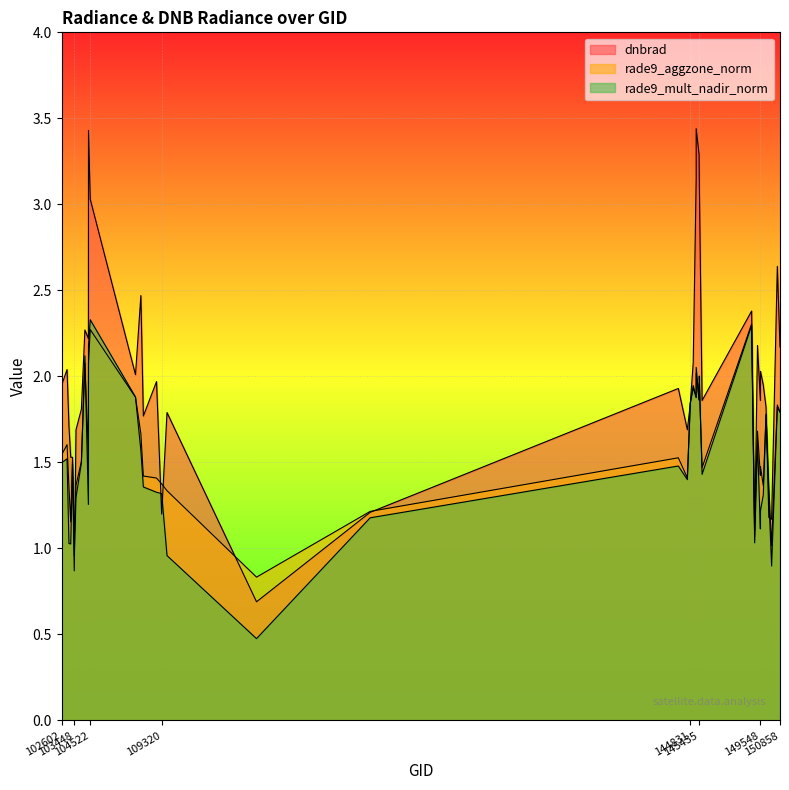

Reading left to right, transcribe all the data shown in this chart.

dnbrad: 1.9	2.0	1.7	1.5	1.5	0.9	1.7	1.8	2.3	2.2	3.4	3.0	2.0	2.5	1.8	2.0	1.2	1.8	0.7	1.2	1.9	1.7	1.8	2.1	3.1	3.4	3.3	3.1	1.9	2.4	1.1	2.2	1.9	2.0	1.9	1.8	1.2	1.2	2.6	2.2
rade9_aggzone_norm: 1.5	1.6	1.4	1.2	1.5	1.1	1.4	1.5	2.1	1.5	2.1	2.3	1.9	1.7	1.4	1.4	1.4	1.3	0.8	1.2	1.5	1.4	1.8	1.9	1.9	2.0	1.9	2.0	1.5	2.3	1.1	1.7	1.4	1.5	1.4	1.8	1.4	1.0	1.8	1.8
rade9_mult_nadir_norm: 1.5	1.5	1.0	1.0	1.5	1.0	1.3	1.5	2.1	1.3	2.2	2.3	1.9	1.6	1.4	1.3	1.3	1.0	0.5	1.2	1.5	1.4	1.8	1.9	1.9	2.1	1.9	2.0	1.4	2.3	1.0	1.6	1.1	1.2	1.3	1.8	1.3	0.9	1.8	1.8